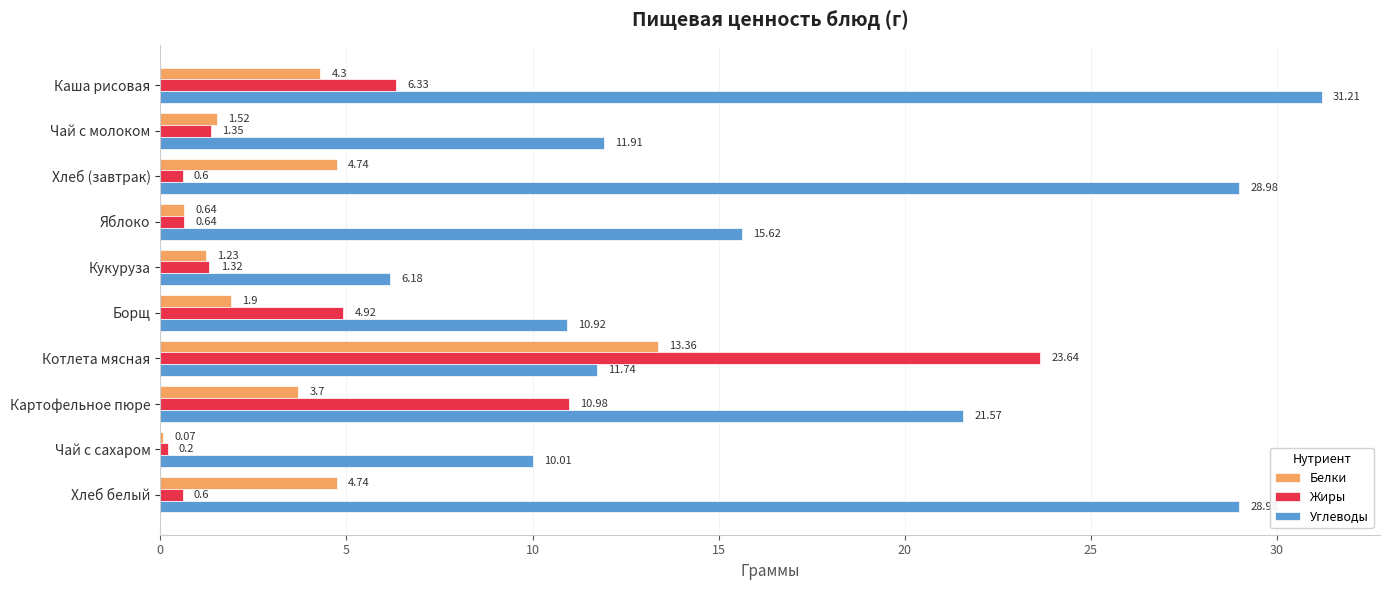

At which category is the sum across all series the highest?

Котлета мясная